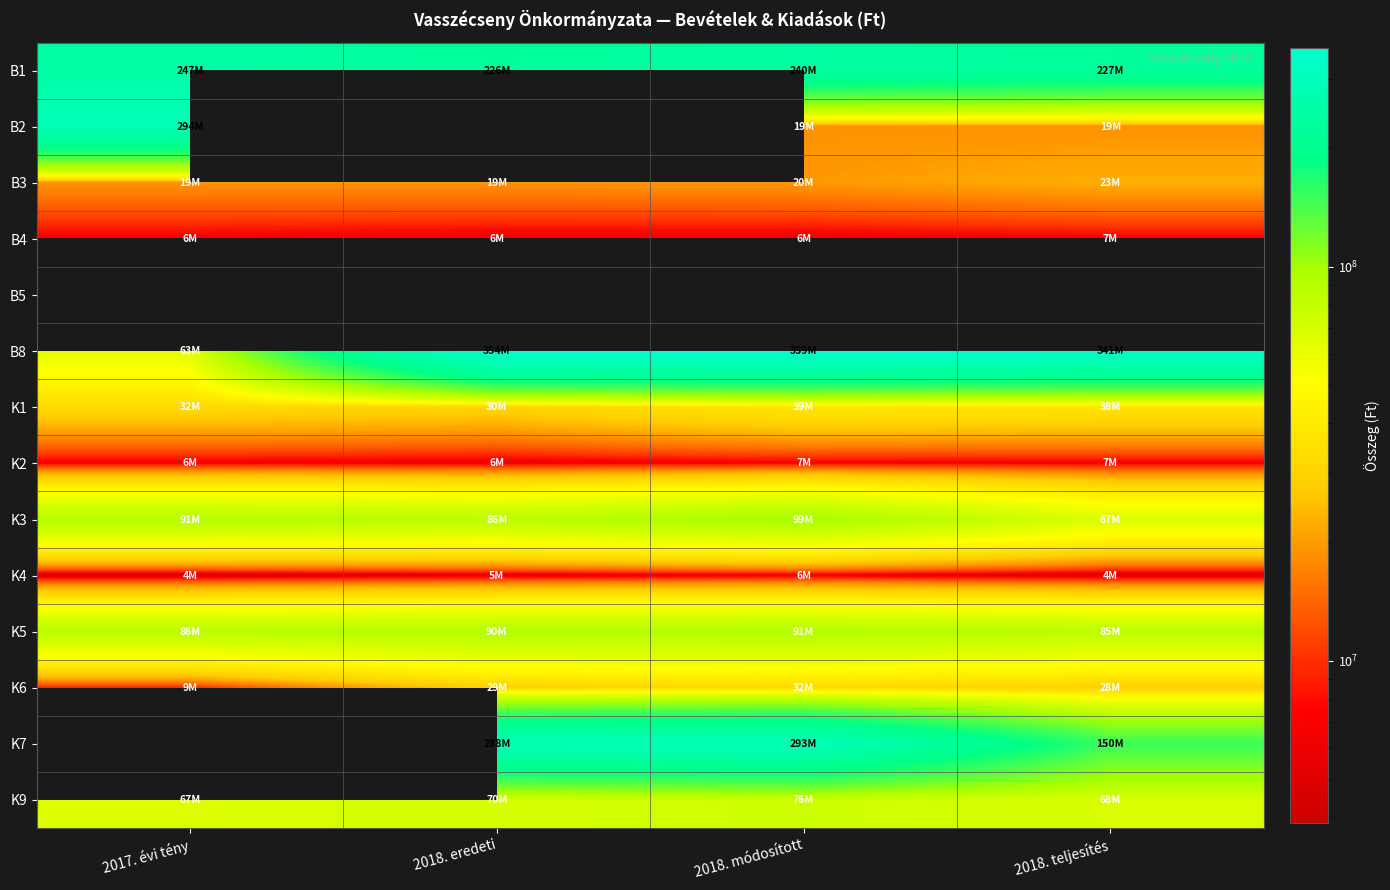

What is the difference between the B1 values at 2017. évi tény and 2018. eredeti?

21733289.0